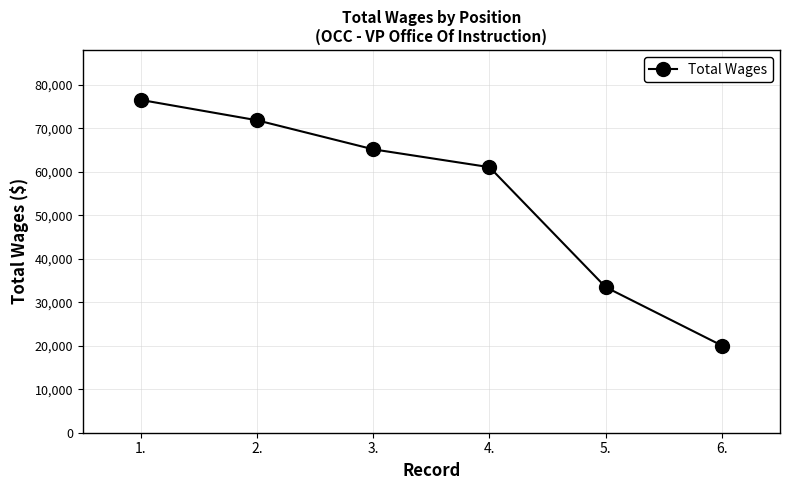

Which label corresponds to the largest value in the chart?

1.